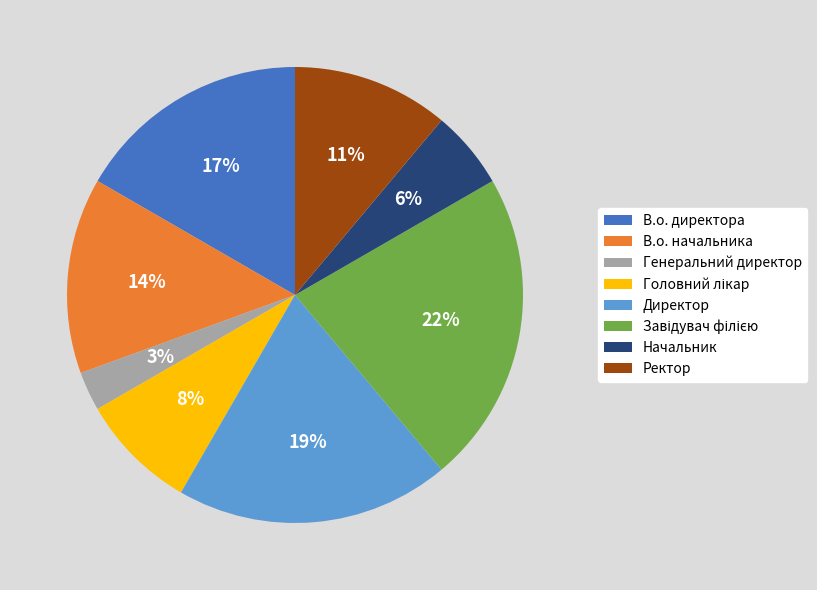

Is there any slice that represents more than half of the pie?

No